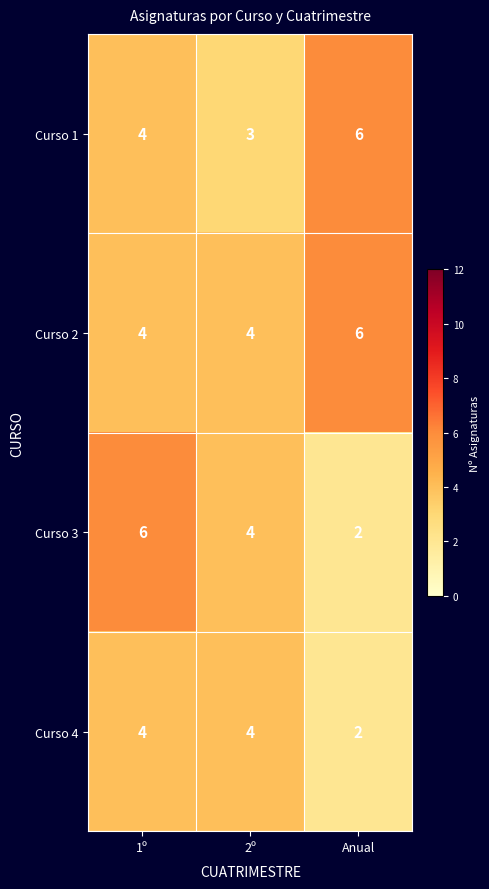

What is the sum of the Curso 1 values at 2º and Anual?

9